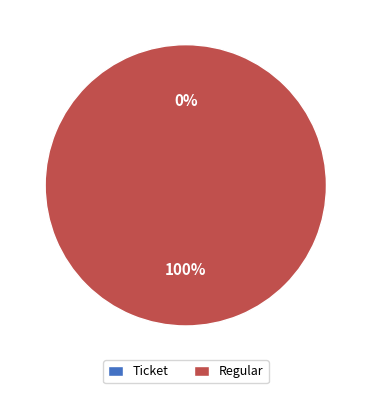

How many segments does this pie chart have?

2